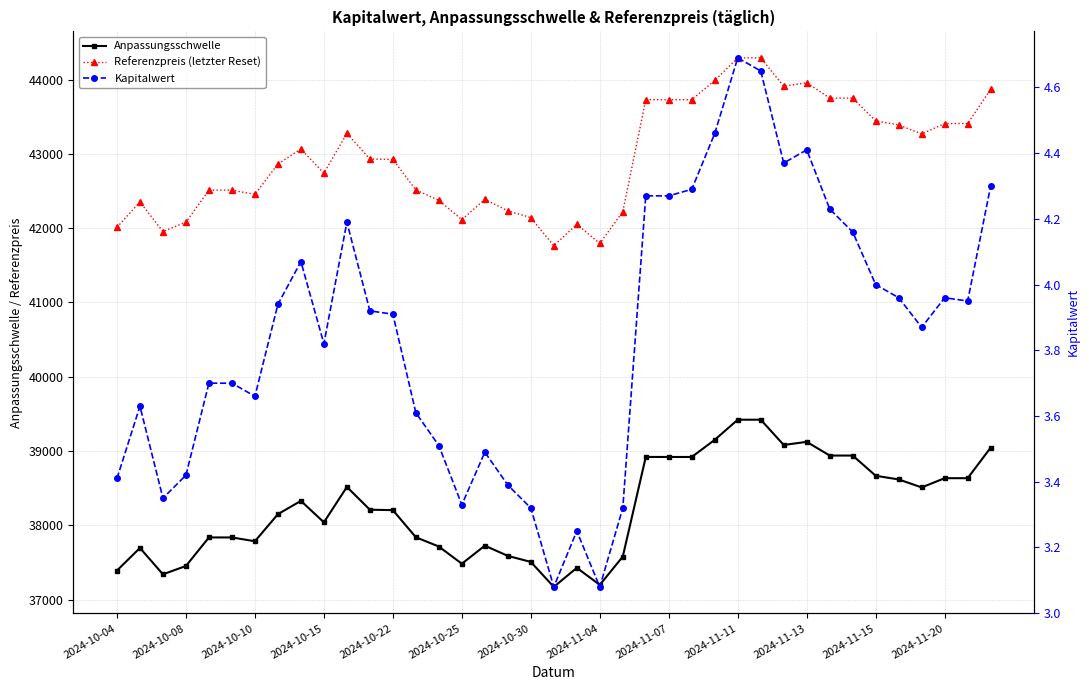

The Anpassungsschwelle series shows 20514.7 at 2024-10-30. True or false?

False